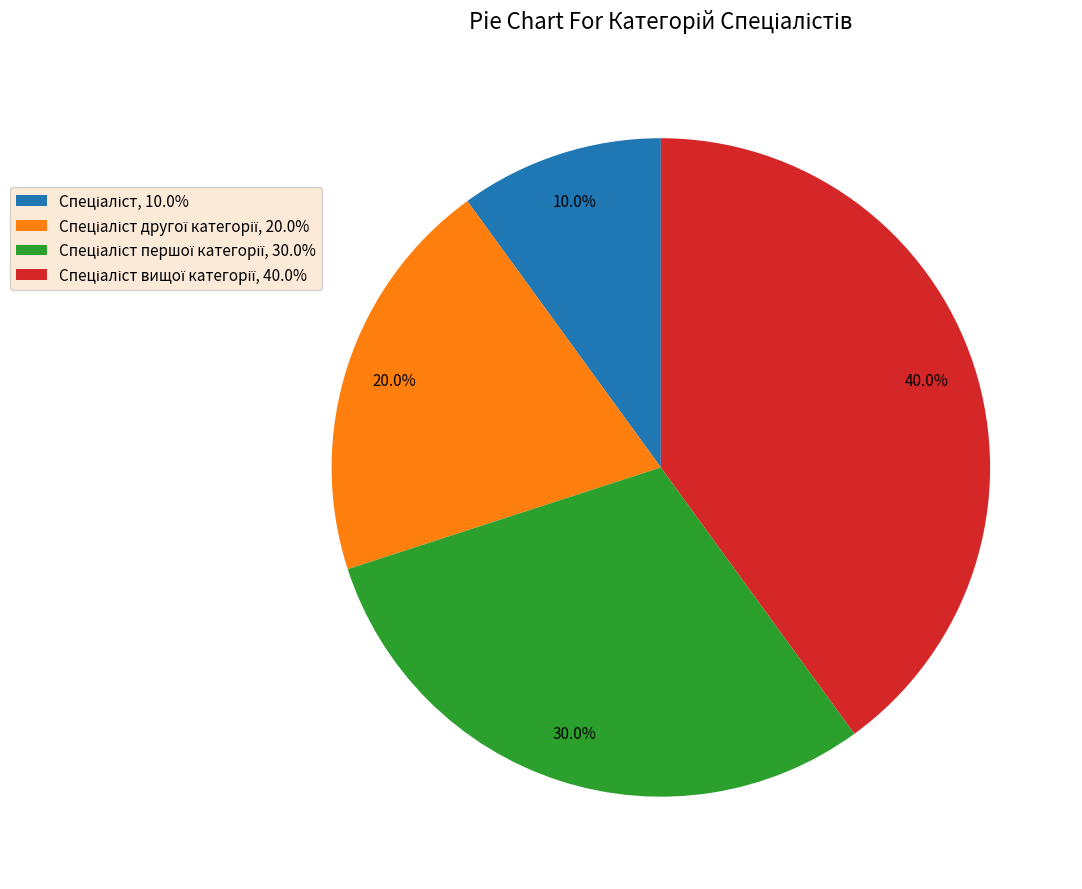

Is there any slice that represents more than half of the pie?

No